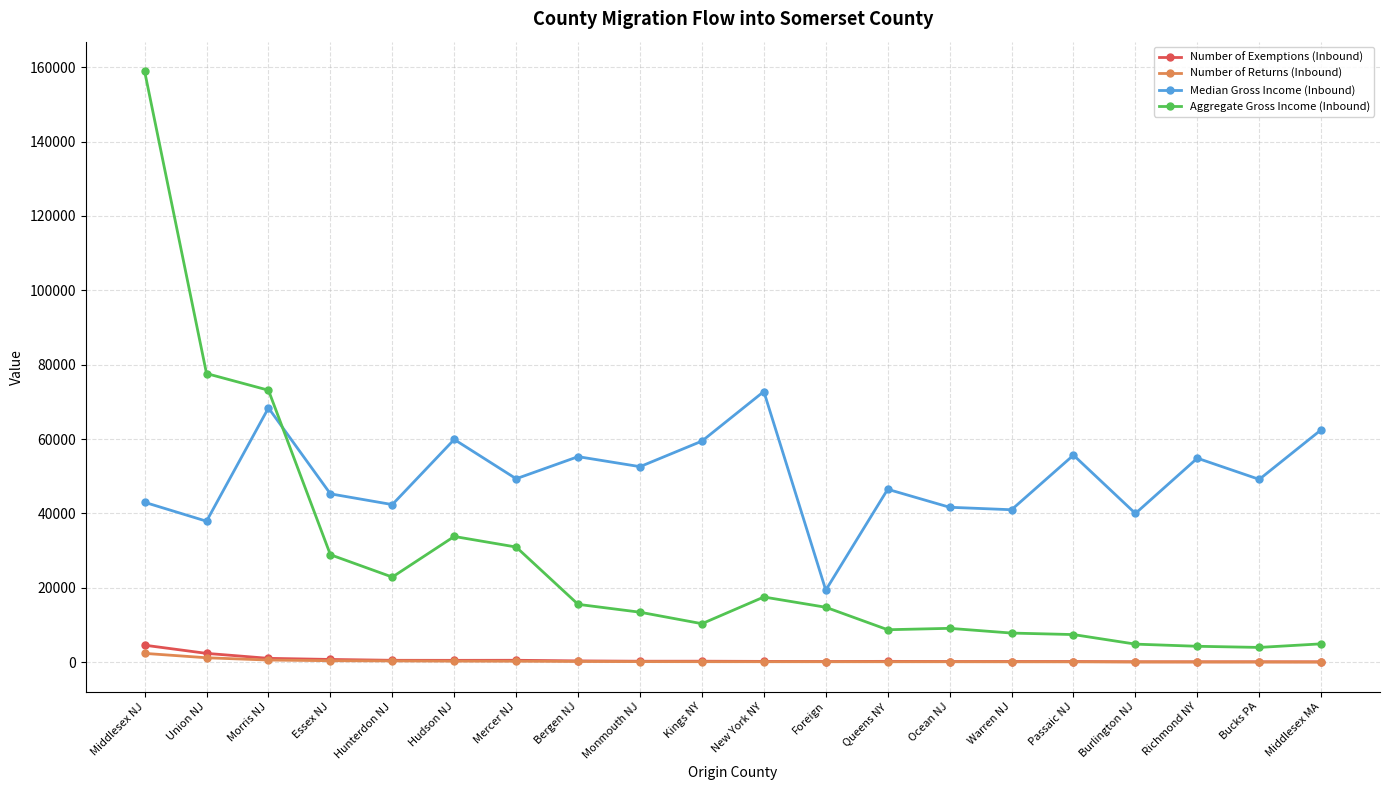

What is the highest value of the Number of Returns (Inbound) series?

2374